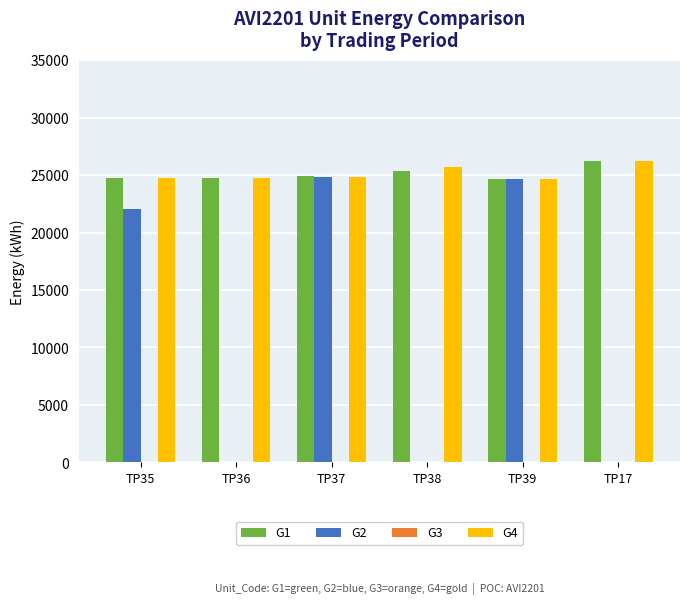

The value of G2 at TP17 is 0. True or false?

True